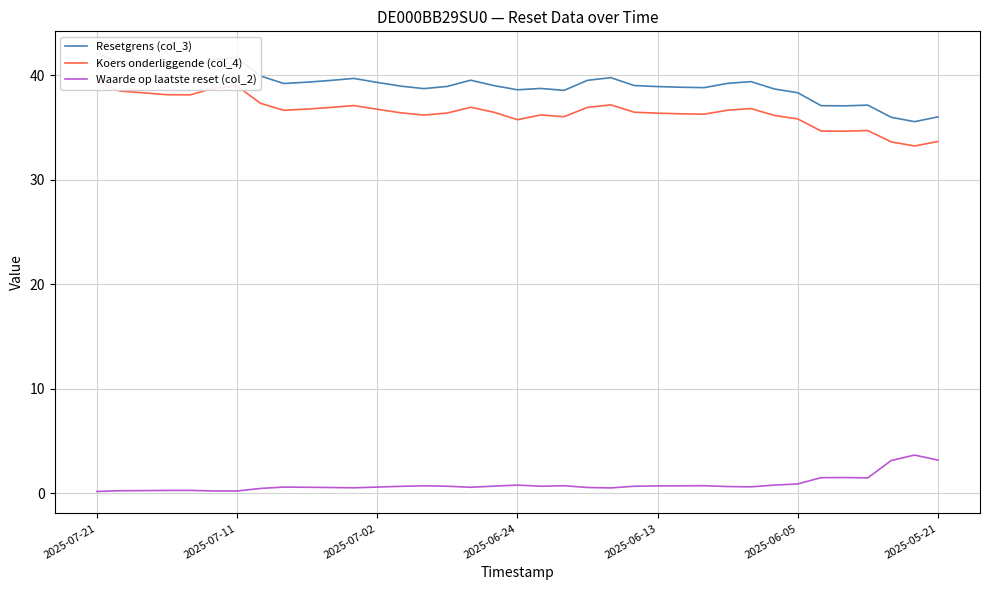

Rank the series by their maximum value, from highest to lowest.

Resetgrens (col_3), Koers onderliggende (col_4), Waarde op laatste reset (col_2)